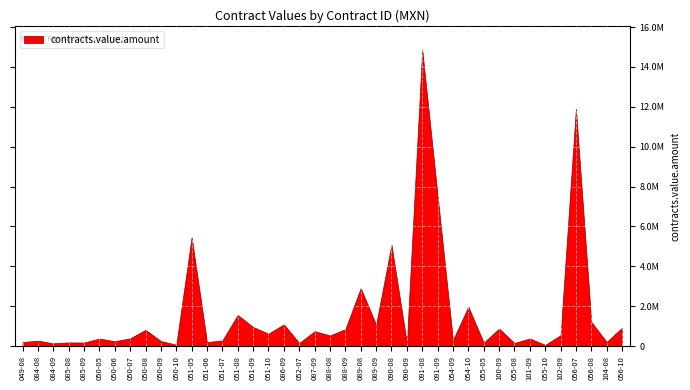

At which label does the data first exceed 532500?

050-08